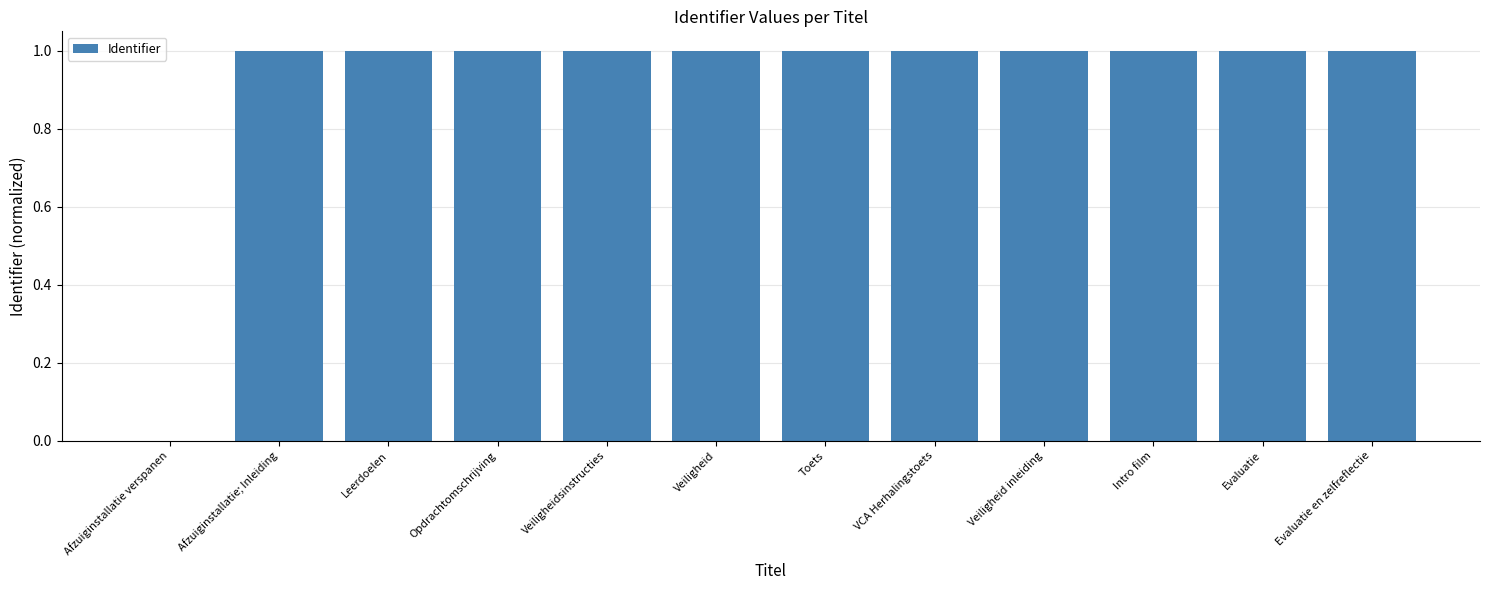

Read the value at Evaluatie en zelfreflectie.

1.0